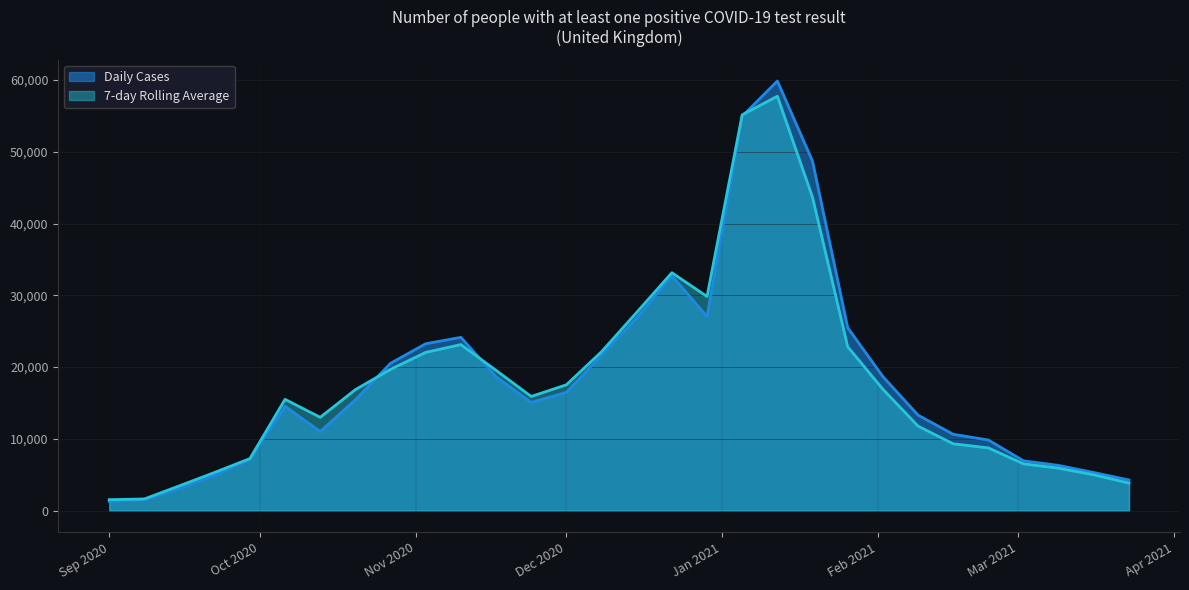

Is it true that 7-day Rolling Average equals 1529.6 at Sep 2020?

True